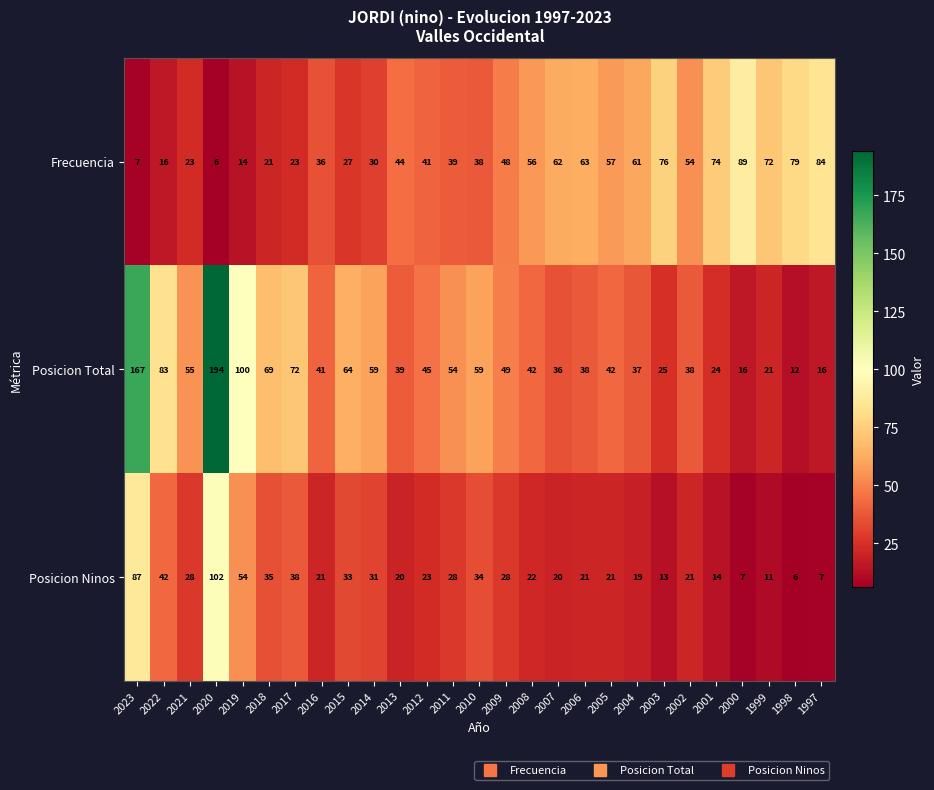

What is the sum of all Posicion Total values?

1497